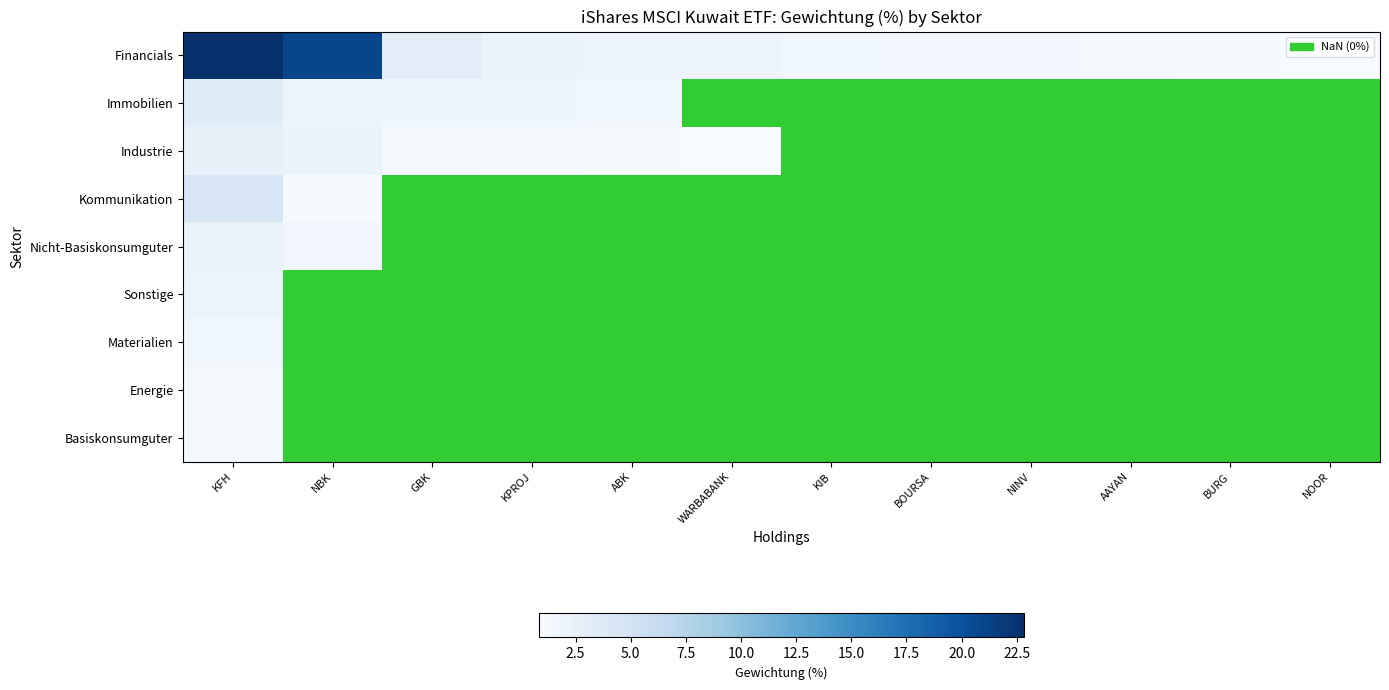

Is the value of Basiskonsumguter at AAYAN greater than the value of Kommunikation at KFH?

No